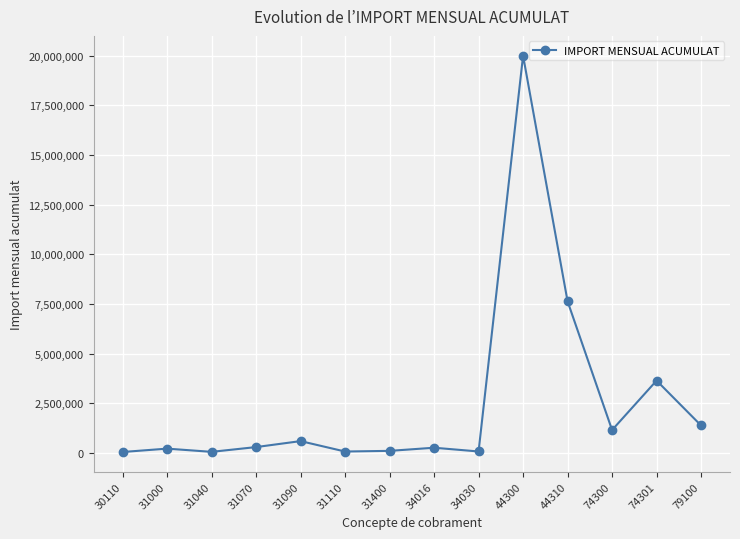

Approximately how many times larger is the value at 30110 compared to 31400?

0.5